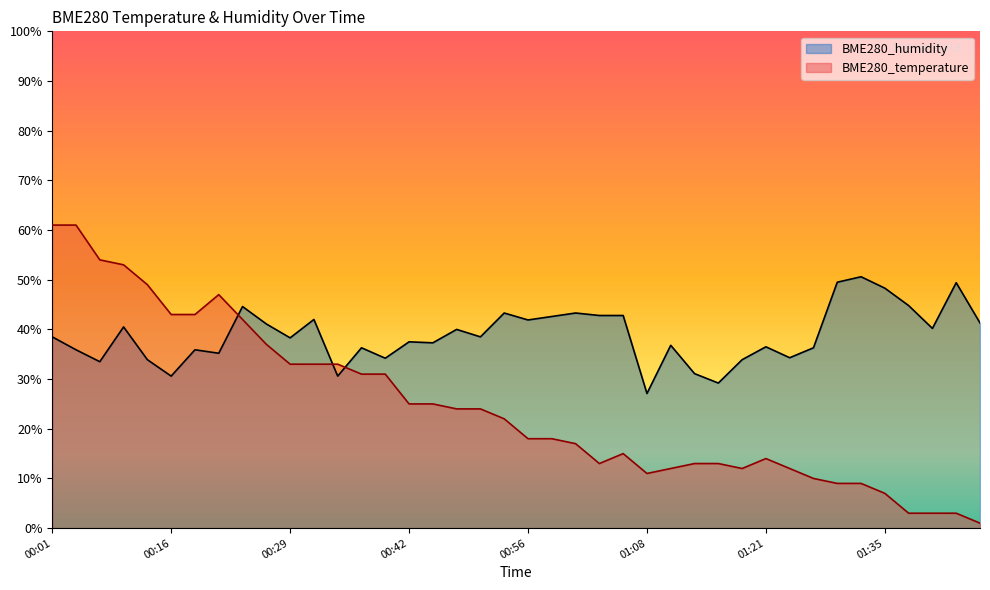

Reading right to left, extract all data points from this chart.

BME280_temperature: 1.0	3.0	3.0	3.0	7.0	9.0	9.0	10.0	12.0	14.0	12.0	13.0	13.0	12.0	11.0	15.0	13.0	17.0	18.0	18.0	22.0	24.0	24.0	25.0	25.0	31.0	31.0	33.0	33.0	33.0	37.0	42.0	47.0	43.0	43.0	49.0	53.0	54.0	61.0	61.0
BME280_humidity: 41.3	49.4	40.2	44.8	48.3	50.6	49.5	36.3	34.3	36.5	33.9	29.2	31.1	36.8	27.1	42.8	42.8	43.3	42.6	41.9	43.3	38.5	40.0	37.3	37.5	34.2	36.3	30.6	42.0	38.3	41.1	44.6	35.2	35.9	30.6	33.9	40.5	33.5	35.9	38.5